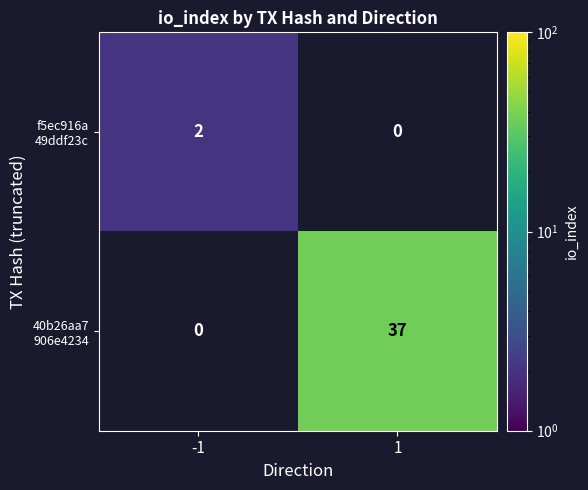

What is the difference between the highest and lowest values at 1?

37